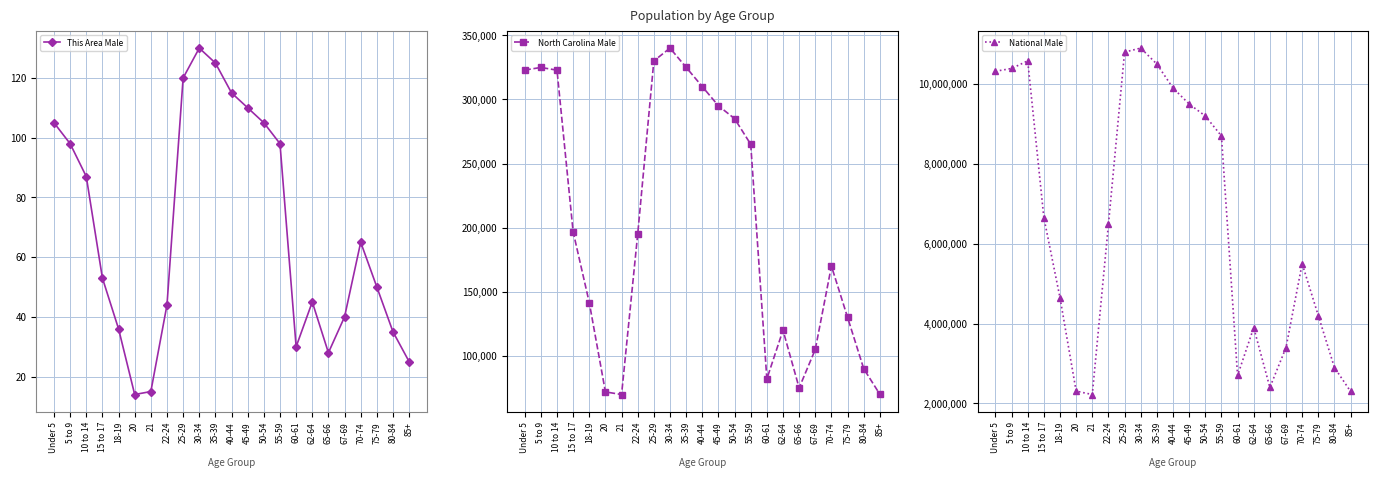

Reading left to right, what are all the values shown in this chart?

This Area Male: 105	98	87	53	36	14	15	44	120	130	125	115	110	105	98	30	45	28	40	65	50	35	25
North Carolina Male: 322871	324900	322795	196737	141534	71885	69841	194922	330000	340000	325000	310000	295000	285000	265000	82000	120000	75000	105000	170000	130000	90000	70000
National Male: 10319427	10389638	10579862	6656209	4647457	2308319	2223198	6482659	10800000	10900000	10500000	9900000	9500000	9200000	8700000	2700000	3900000	2400000	3400000	5500000	4200000	2900000	2300000